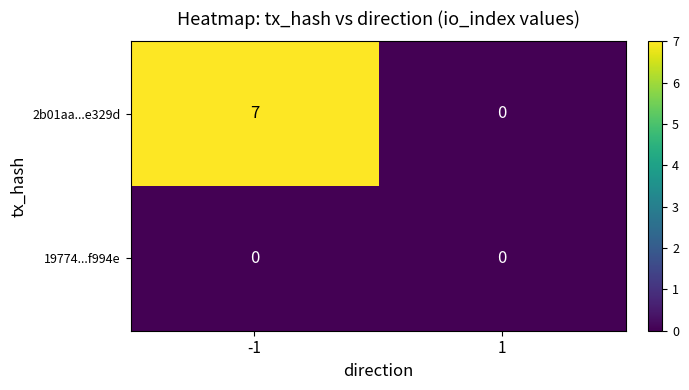

Which series has the largest range (max minus min)?

2b01aa...e329d